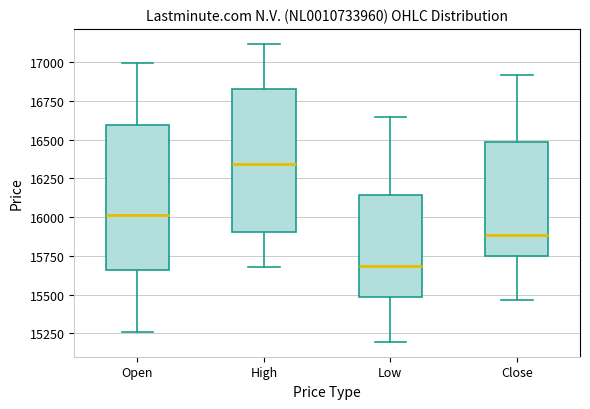

Which box has the lowest median line?

Low